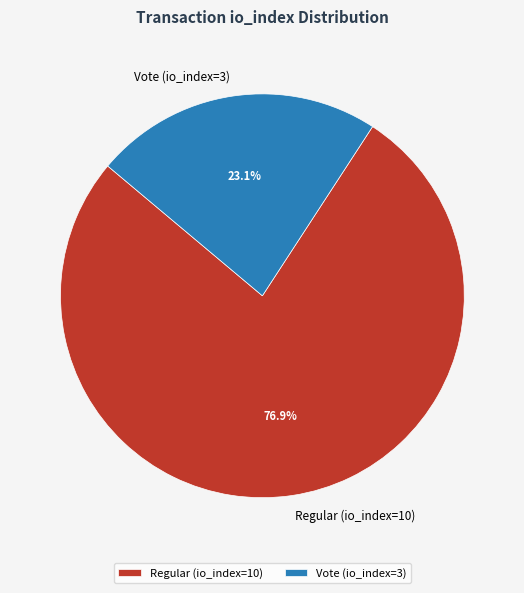

What percentage is the Vote (io_index=3) slice, to the nearest percent?

23%